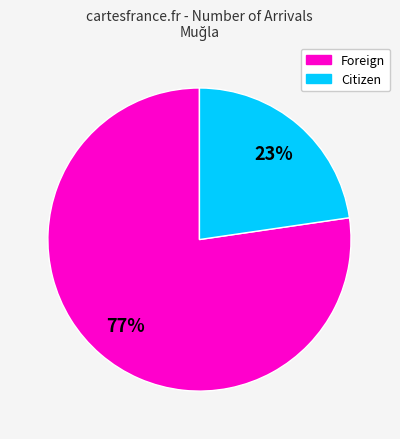

Is there a majority slice in this chart?

Yes